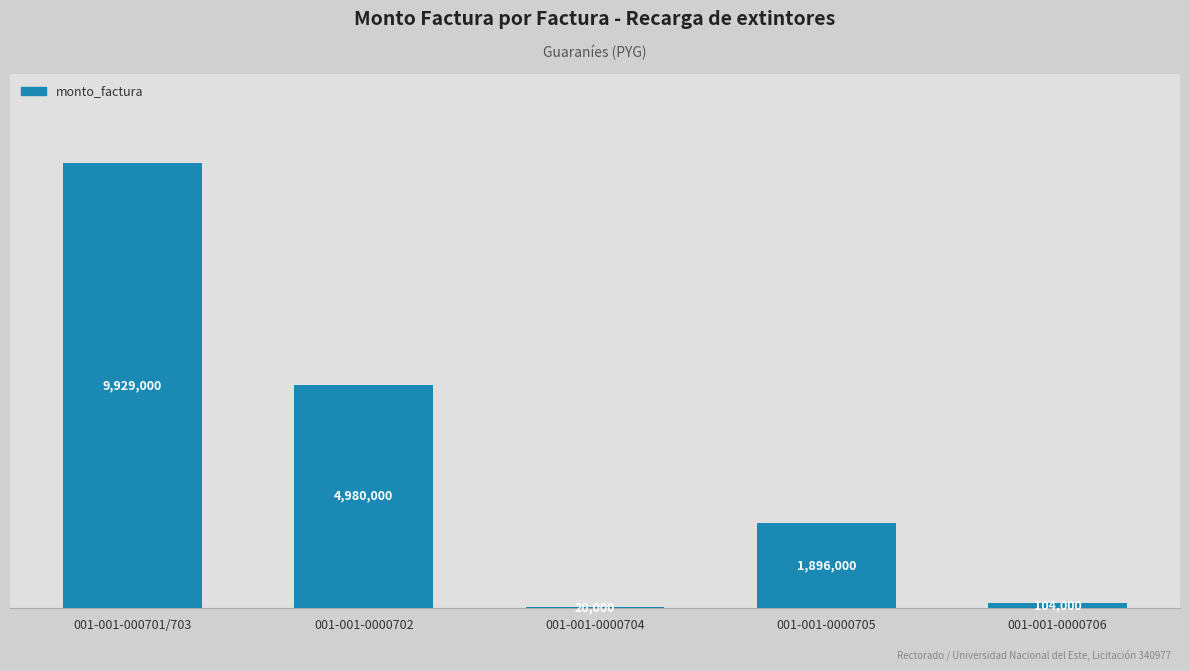

Reading left to right, what are all the values shown in this chart?

001-001-000701/703=9929000	001-001-0000702=4980000	001-001-0000704=20000	001-001-0000705=1896000	001-001-0000706=104000